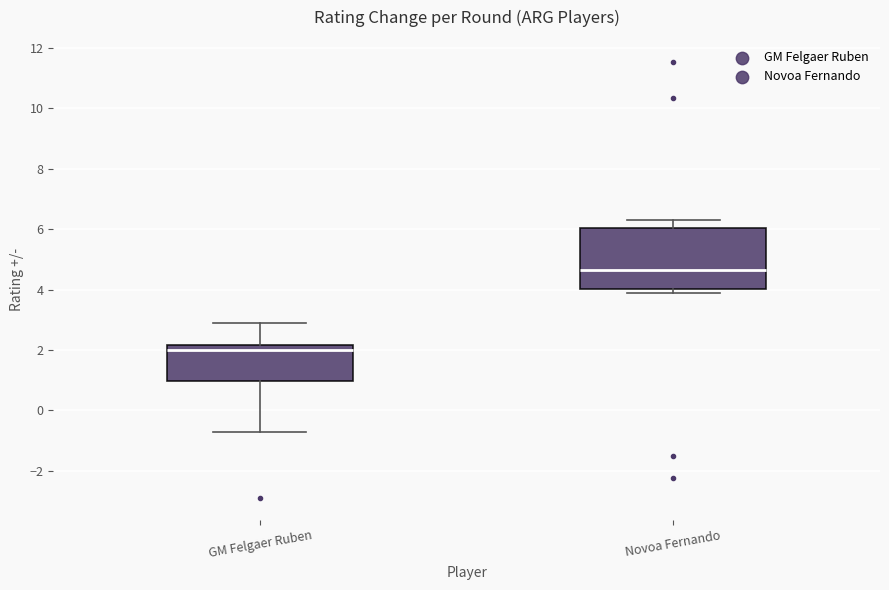

Reading left to right, transcribe this box plot: for each box, give where its median line is, the range the box spans, and where its two whiskers end, as read against the y-axis. The values are not printed on the chart, so give them approximately, as read against the axis.

GM Felgaer Ruben: median 2.0, box 1.0 to 2.2, whiskers -0.6 to 3.0
Novoa Fernando: median 4.6, box 4.0 to 6.0, whiskers 4.0 (just below the box's lower edge) to 6.4